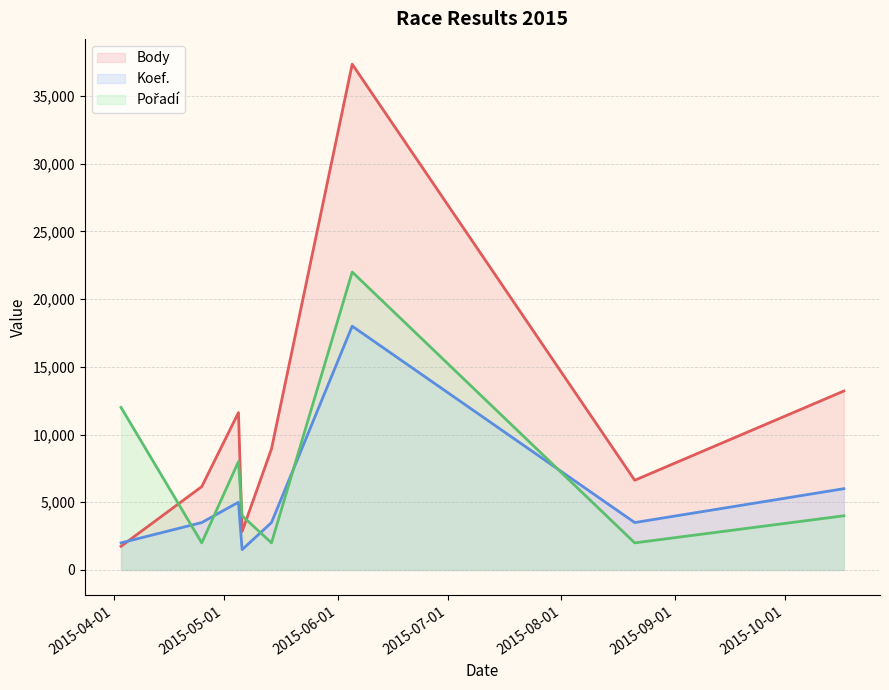

Where is the first local minimum for Koef.?

2015-05-06